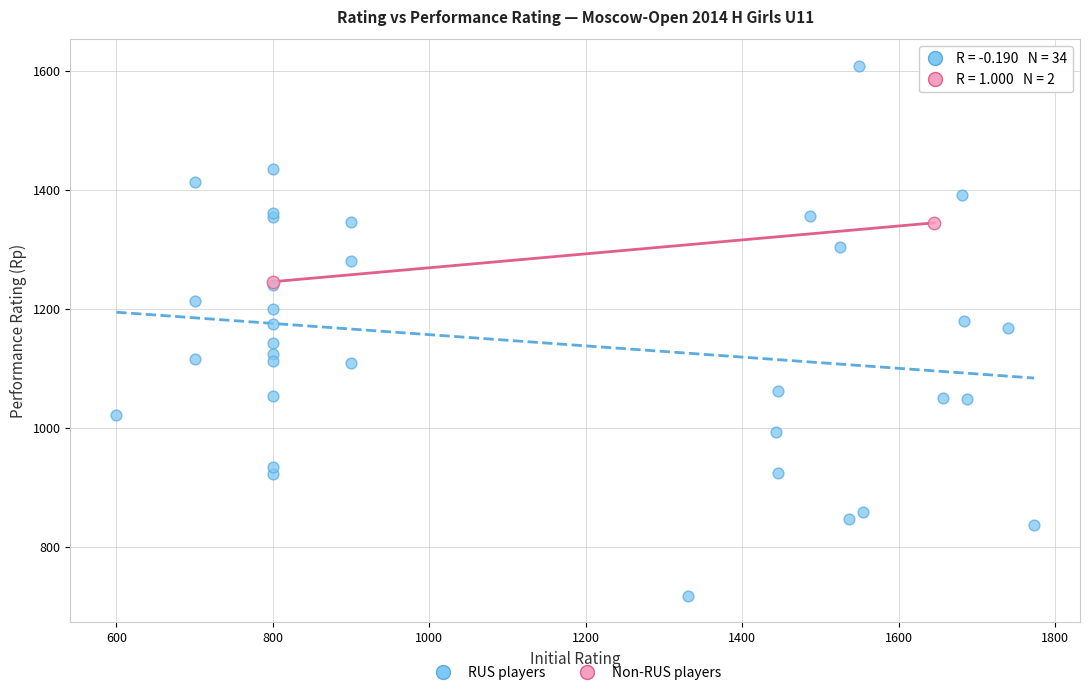

Which series reaches the minimum Y coordinate?

RUS players